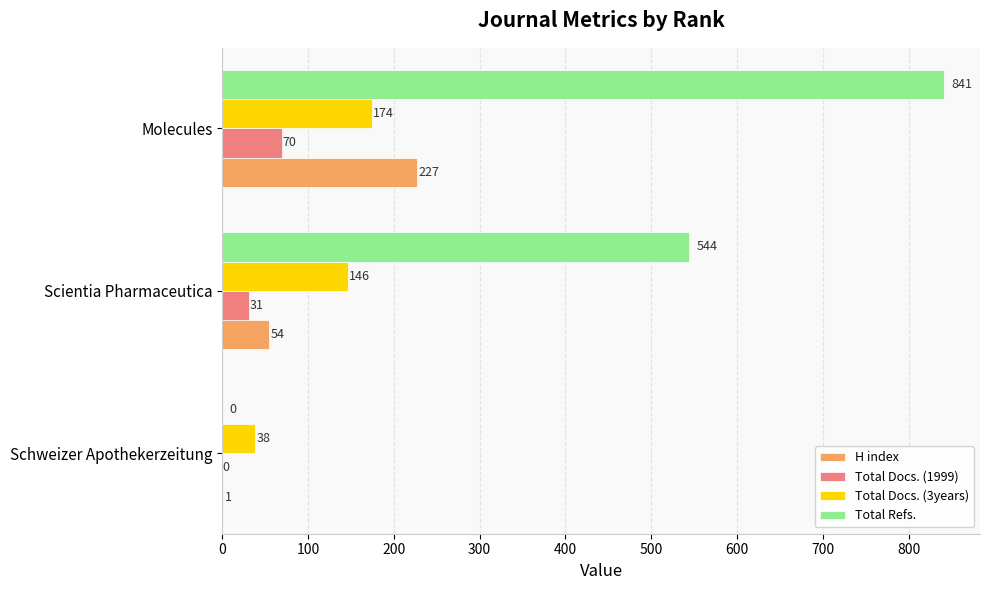

What is the sum of all Total Docs. (1999) values?

101